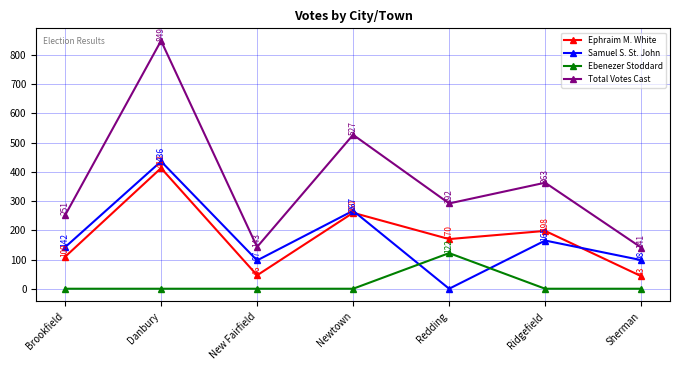

Rank the categories by Total Votes Cast value from highest to lowest.

Danbury, Newtown, Ridgefield, Redding, Brookfield, New Fairfield, Sherman